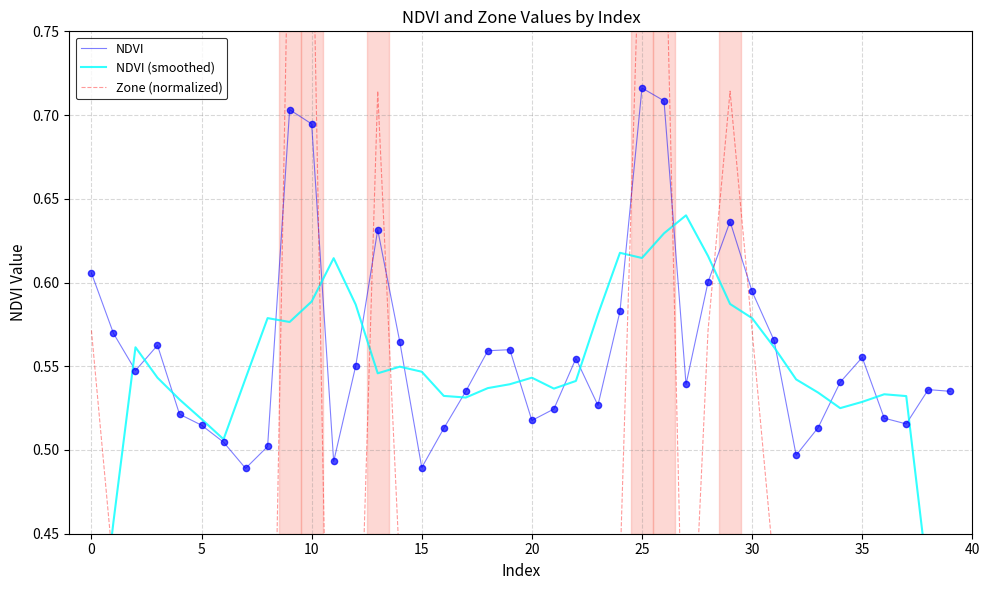

Is the value of NDVI at 23 greater than the value of Zone (normalized) at 11?

Yes